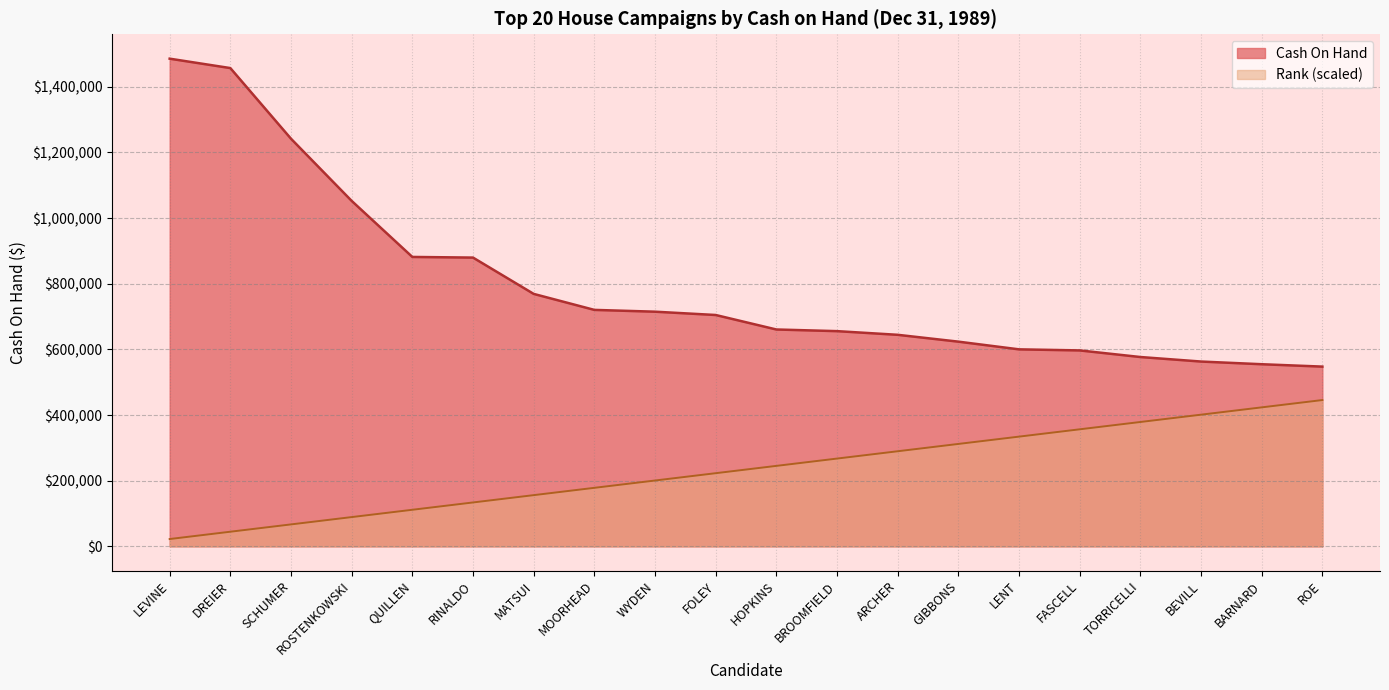

What is the value of the Rank point at the 10th from the left?

222860.1